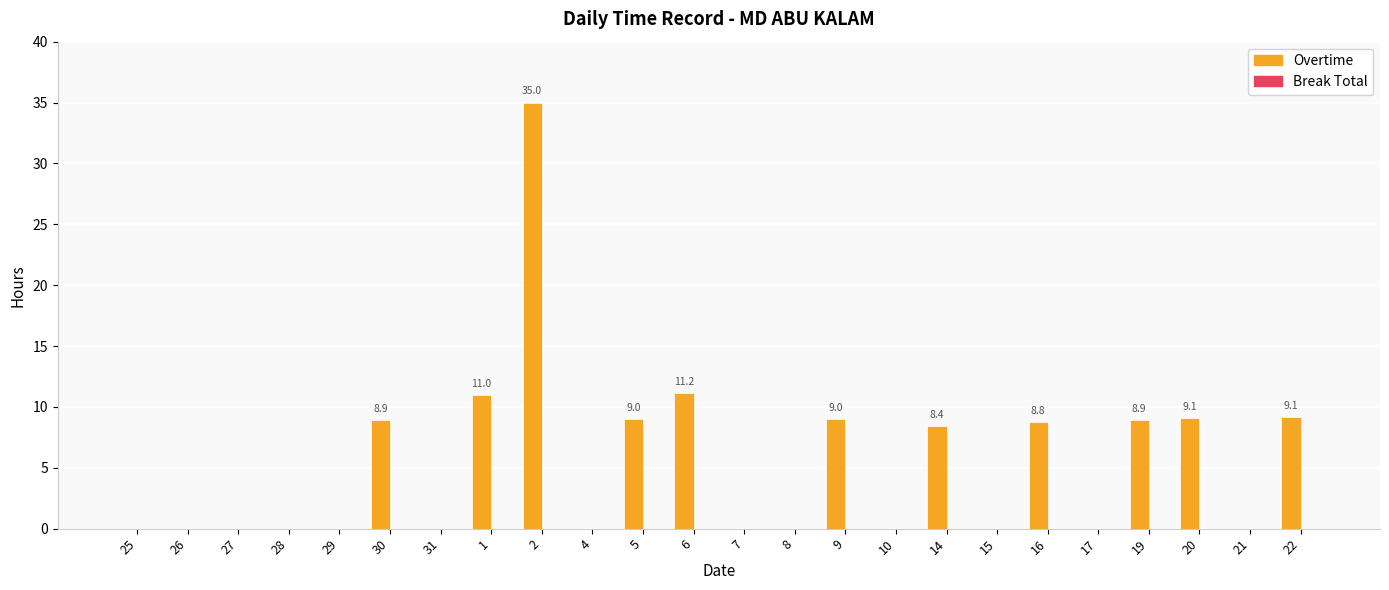

Approximately how many times larger is the value at 2 compared to 22?

3.8